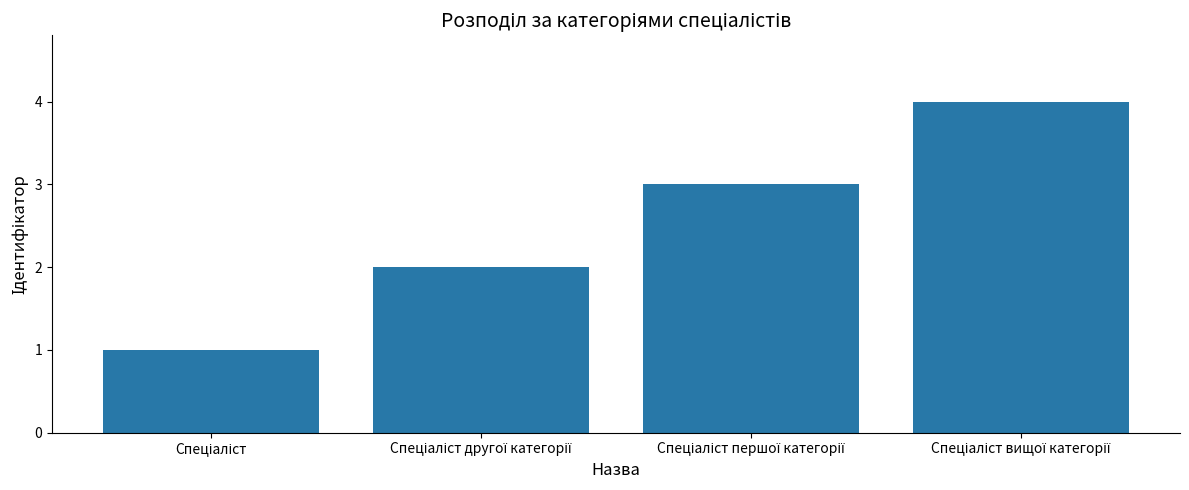

What is the maximum value shown in the chart?

4